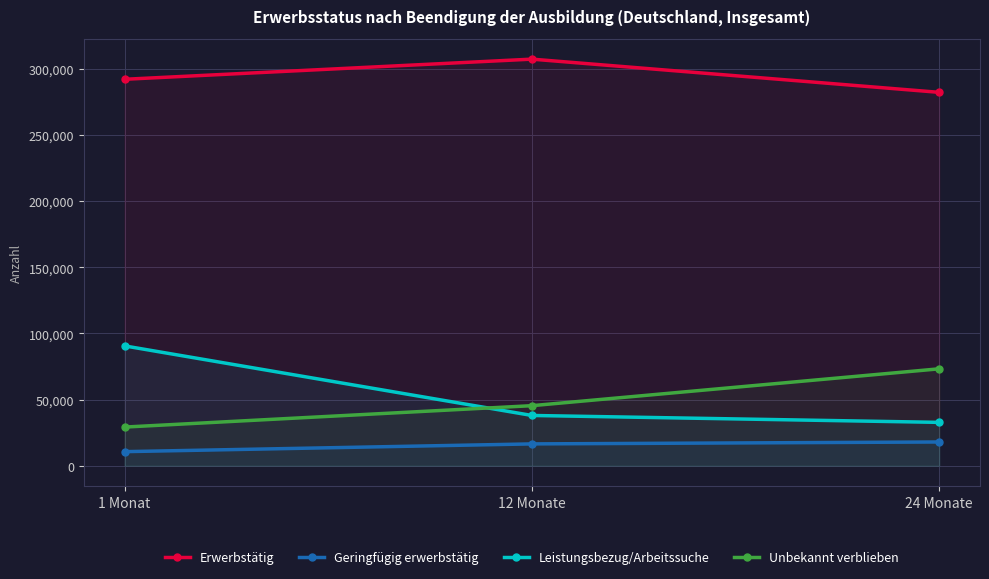

Read the Unbekannt verblieben value at 12 Monate, to the nearest 10.

45390